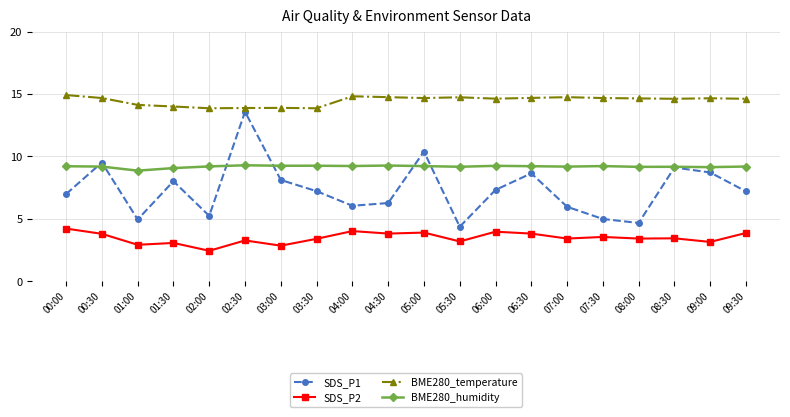

True or false: BME280_humidity has more than 1 interior local peaks.

True